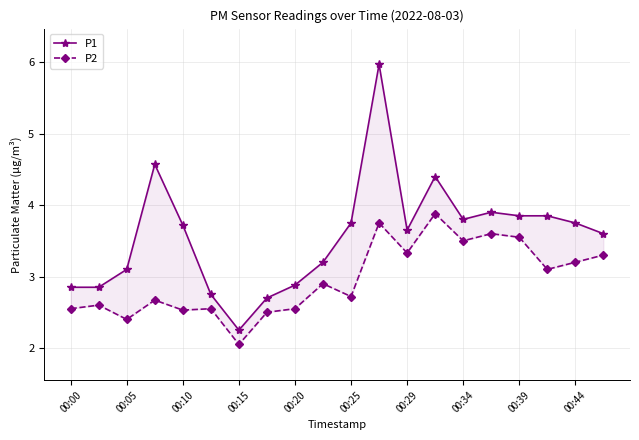

Which series changed the most between 00:34 and 12?

P1